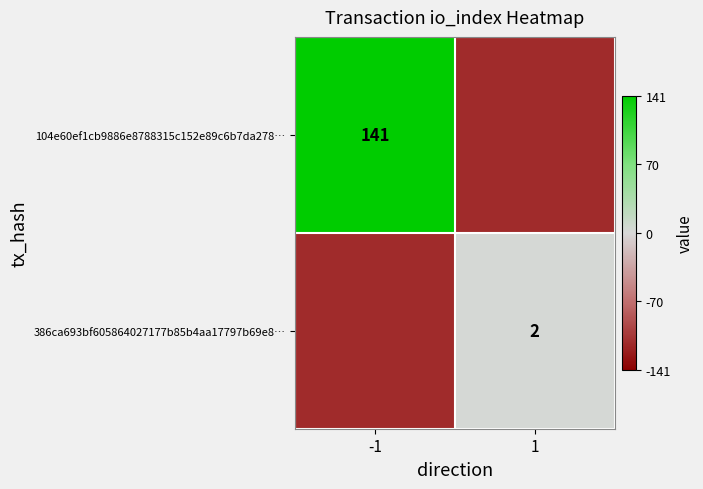

What is the approximate value of 104e60ef1cb9886e8788315c152e89c6b7da278… at -1?

141.0